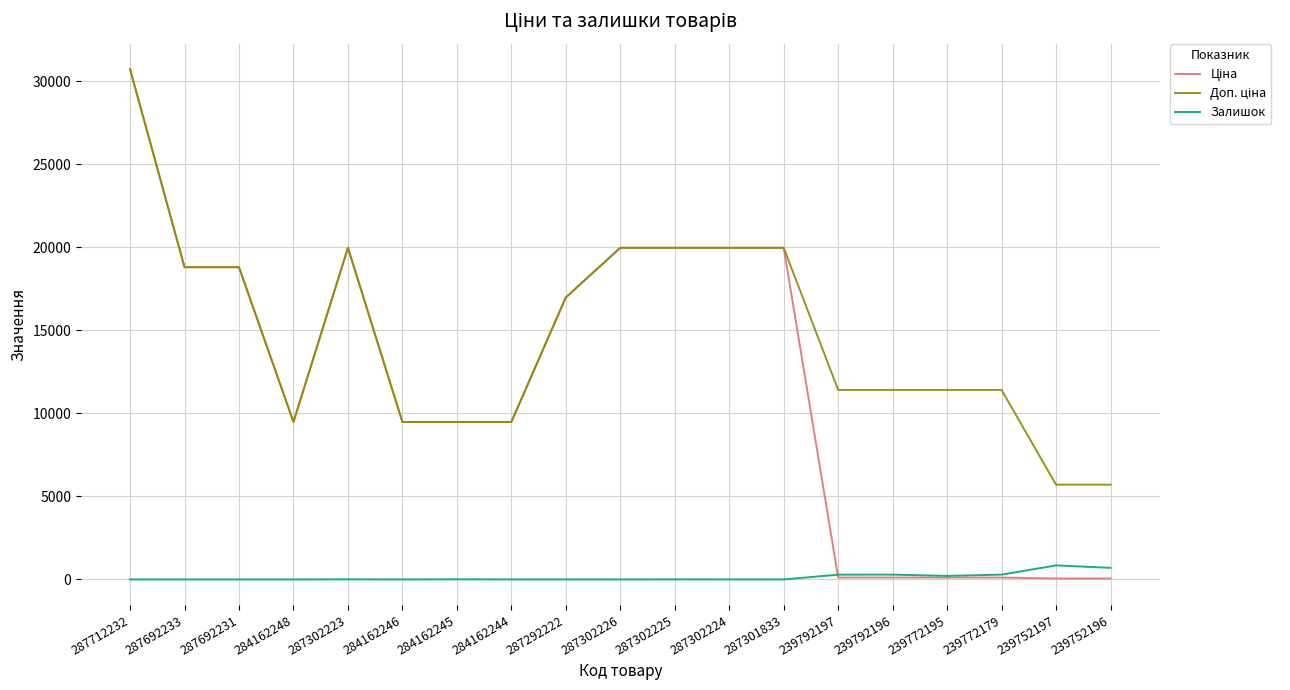

Is it true that Залишок equals 0.0 at 287692233?

True